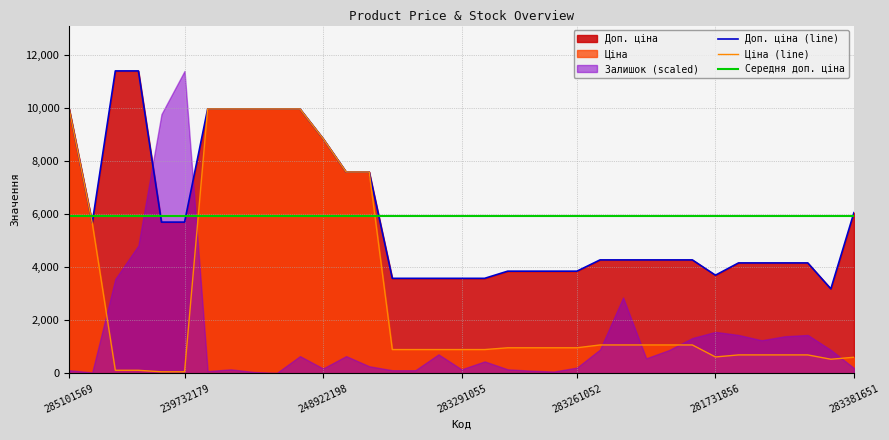

The Ціна (line) series shows 963.5 at 283261052. True or false?

True